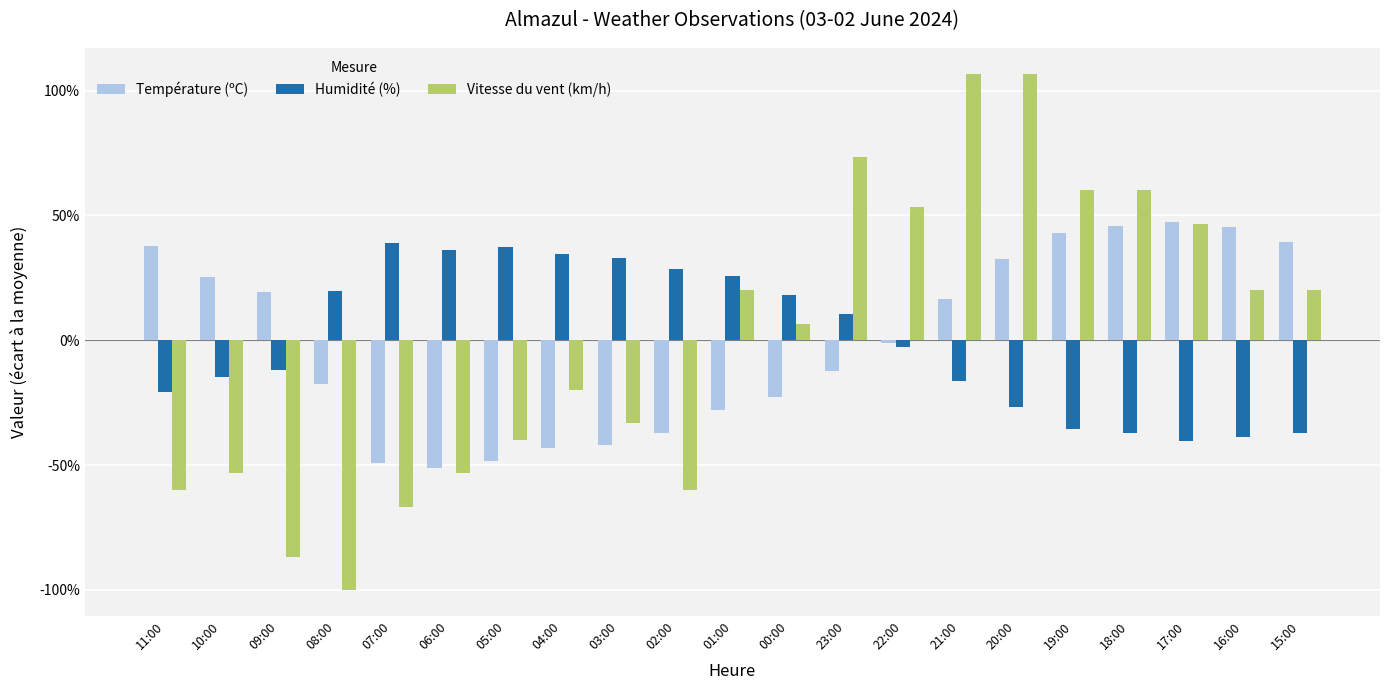

Is it true that Température (ºC) equals 27.5 at 09:00?

False